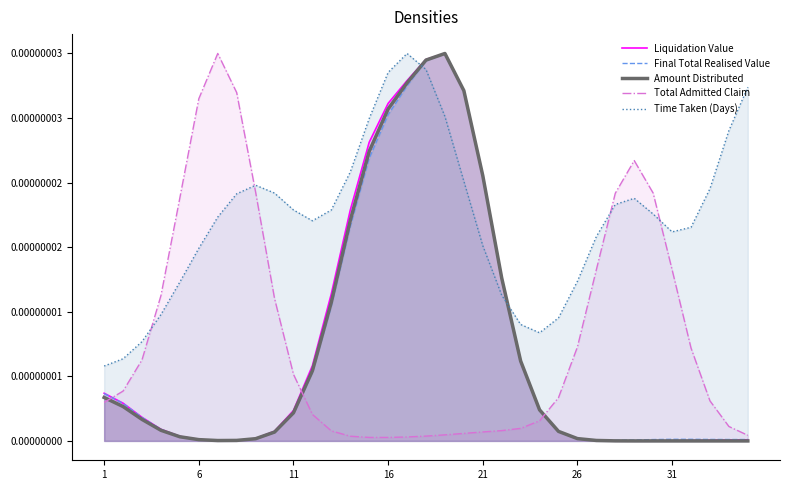

At how many categories does at least one series exceed 0?

35